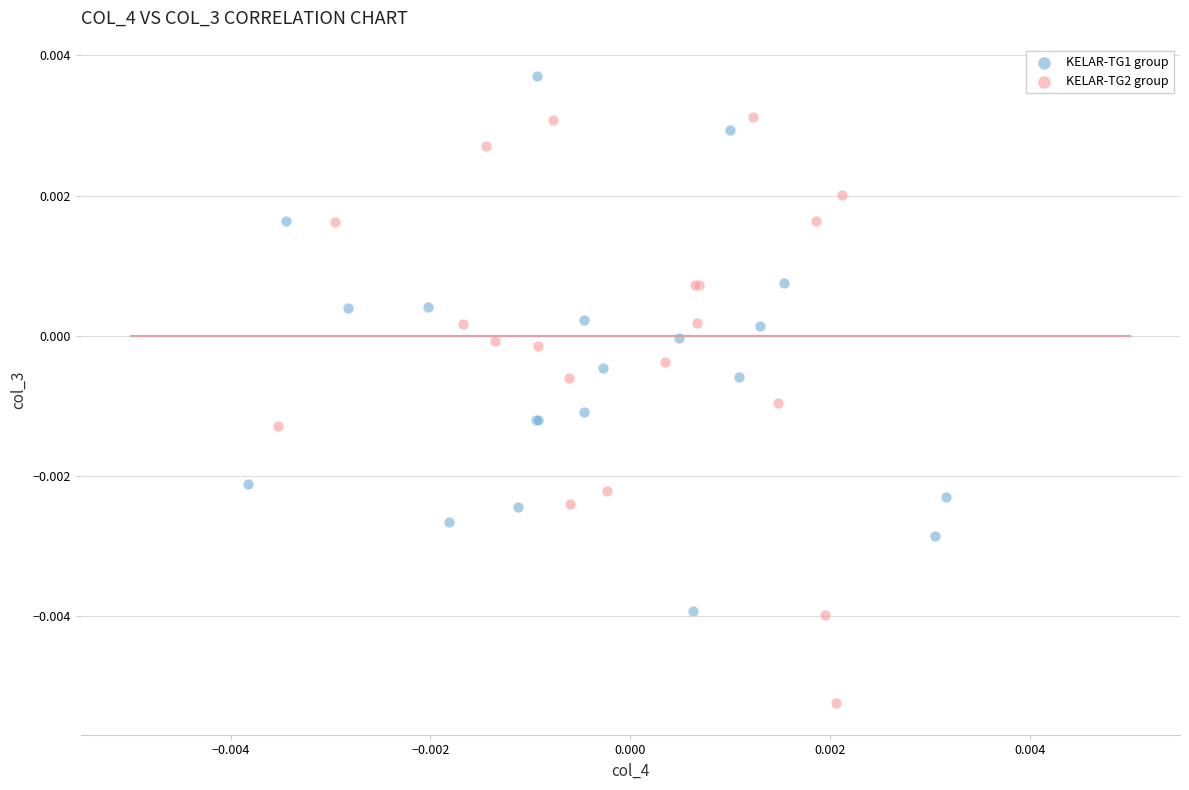

Which series contains the lowest Y value?

KELAR-TG2 group